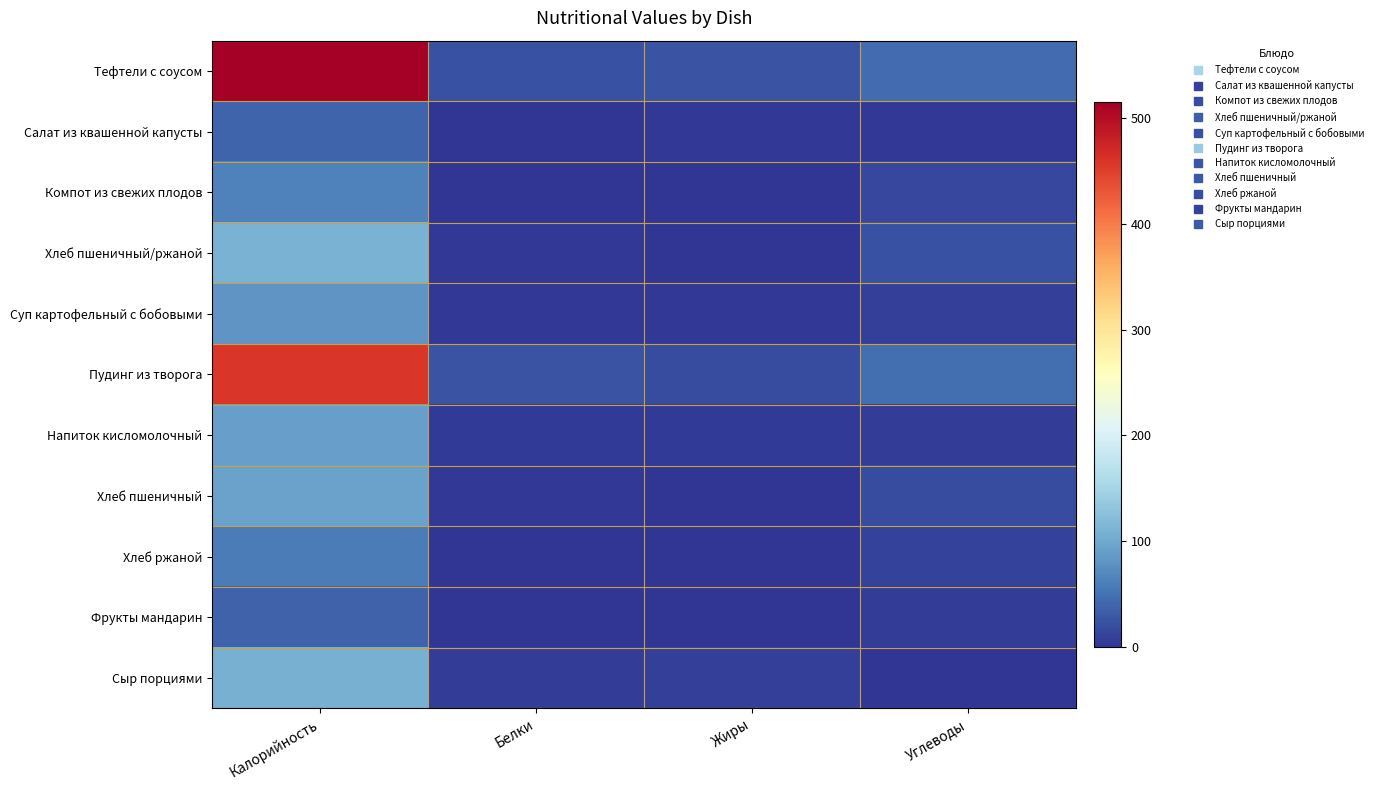

Reading left to right, transcribe all the data shown in this chart.

Тефтели с соусом: Калорийность=515.2	Белки=23.7	Жиры=25.7	Углеводы=45.8
Салат из квашенной капусты: Калорийность=39.4	Белки=1.0	Жиры=3.0	Углеводы=2.1
Компот из свежих плодов: Калорийность=62.7	Белки=0.2	Жиры=0.2	Углеводы=14.9
Хлеб пшеничный/ржаной: Калорийность=109.4	Белки=3.5	Жиры=0.4	Углеводы=22.6
Суп картофельный с бобовыми: Калорийность=80.7	Белки=2.8	Жиры=2.3	Углеводы=9.6
Пудинг из творога: Калорийность=458.0	Белки=24.6	Жиры=19.2	Углеводы=46.8
Напиток кисломолочный: Калорийность=91.8	Белки=5.2	Жиры=4.5	Углеводы=7.6
Хлеб пшеничный: Калорийность=93.7	Белки=2.9	Жиры=0.3	Углеводы=19.6
Хлеб ржаной: Калорийность=58.7	Белки=2.0	Жиры=0.3	Углеводы=11.9
Фрукты мандарин: Калорийность=38.1	Белки=0.8	Жиры=0.2	Углеводы=7.5
Сыр порциями: Калорийность=108.0	Белки=7.1	Жиры=8.9	Углеводы=0.0